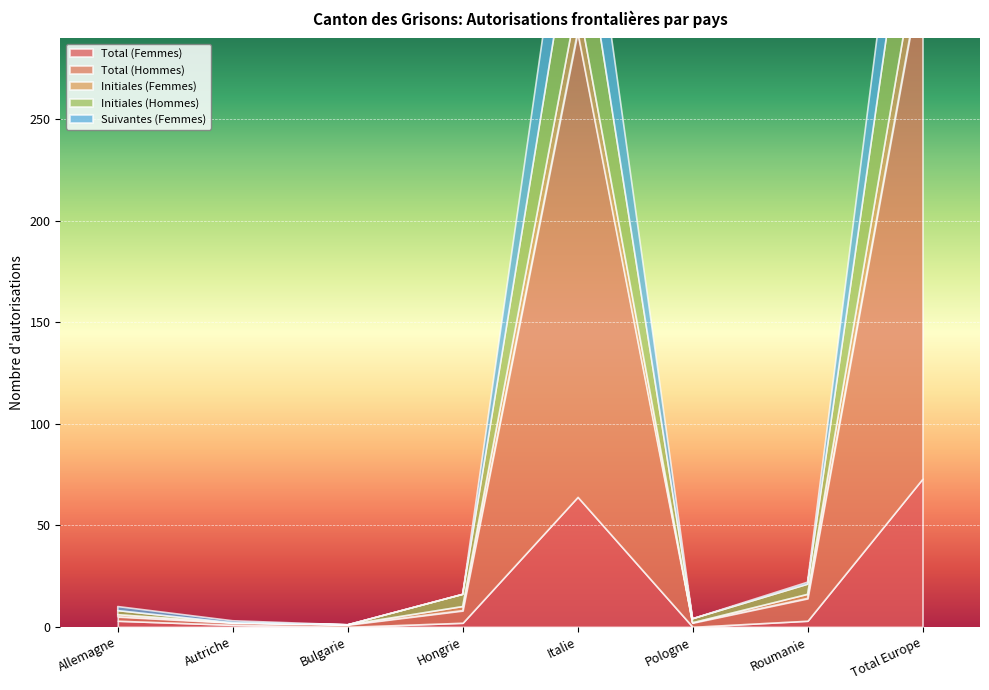

In Initiales (Femmes), how many points are lower than both neighbors (excluding endpoints)?

1